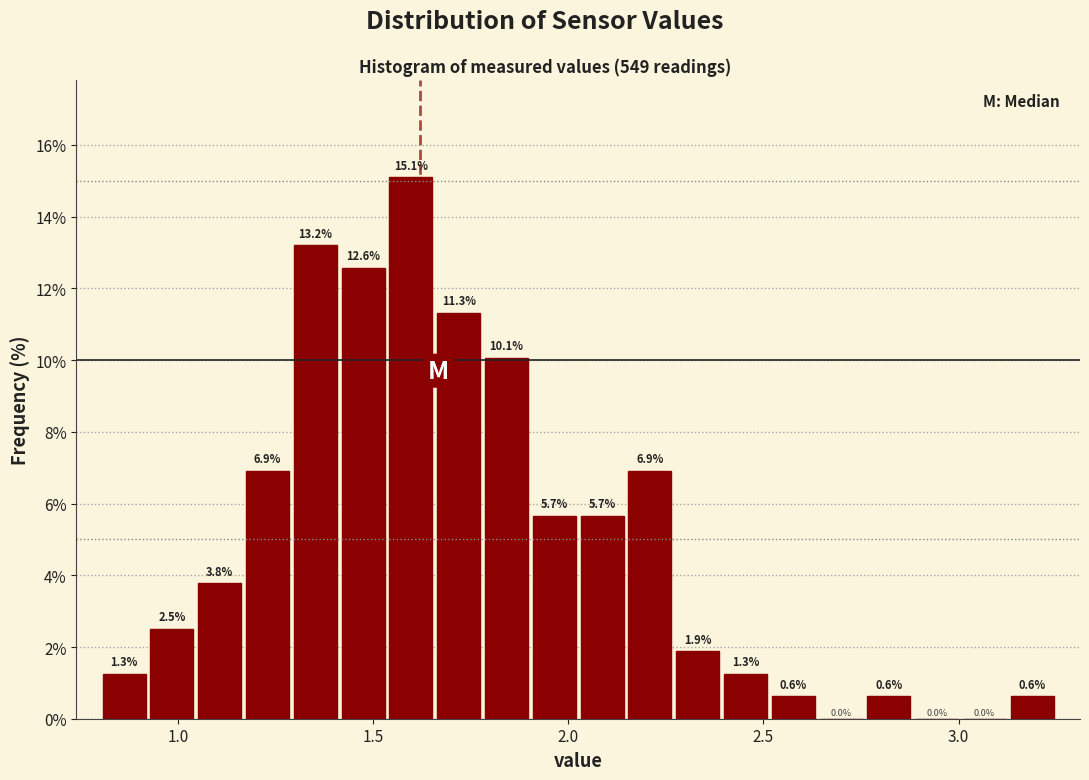

Read against the x-axis, roughly where is the centre of the tallest bar?

1.60